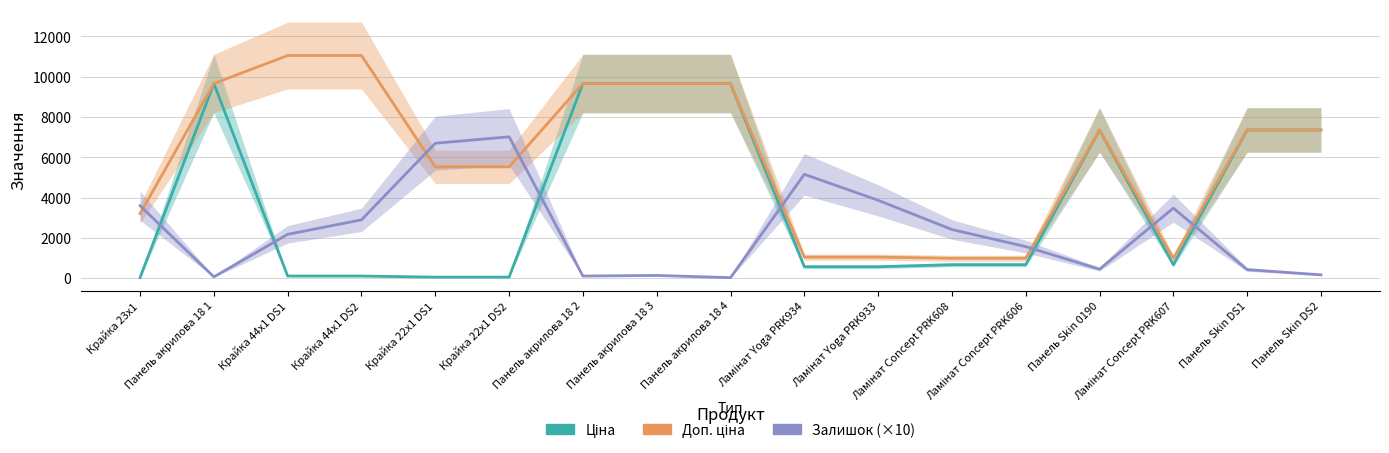

At Панель акрилова 18 4, list the series in order from smallest to largest.

Залишок (×10), Ціна, Доп. ціна